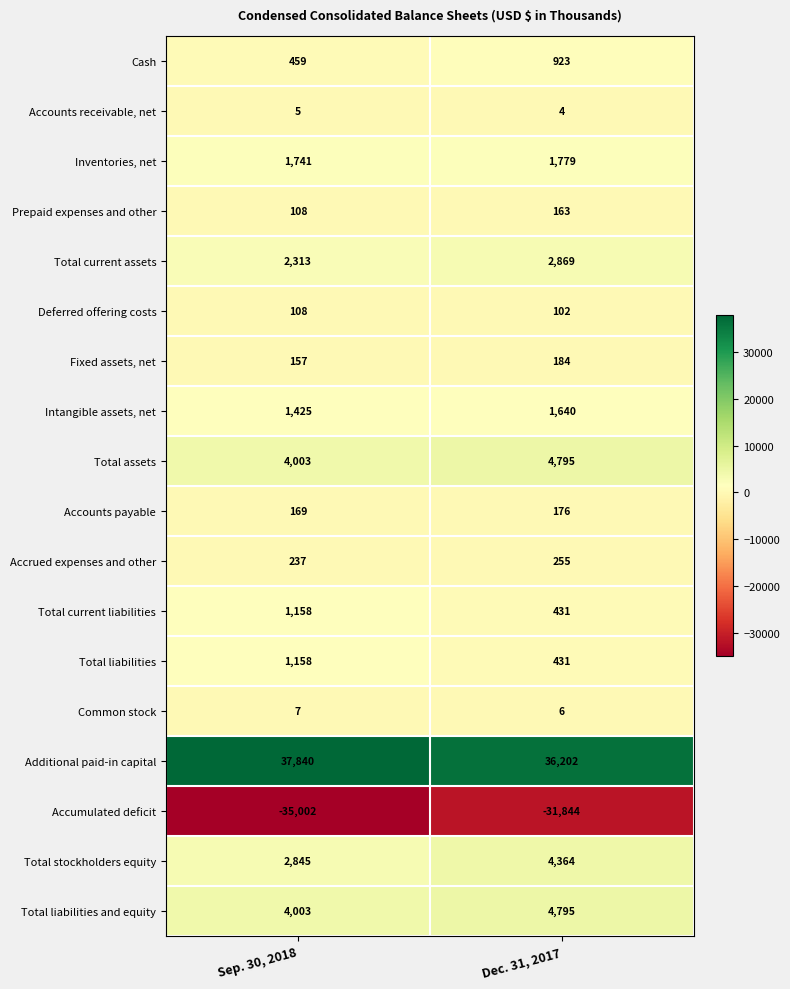

The value of Common stock at Sep. 30, 2018 is 7. True or false?

True